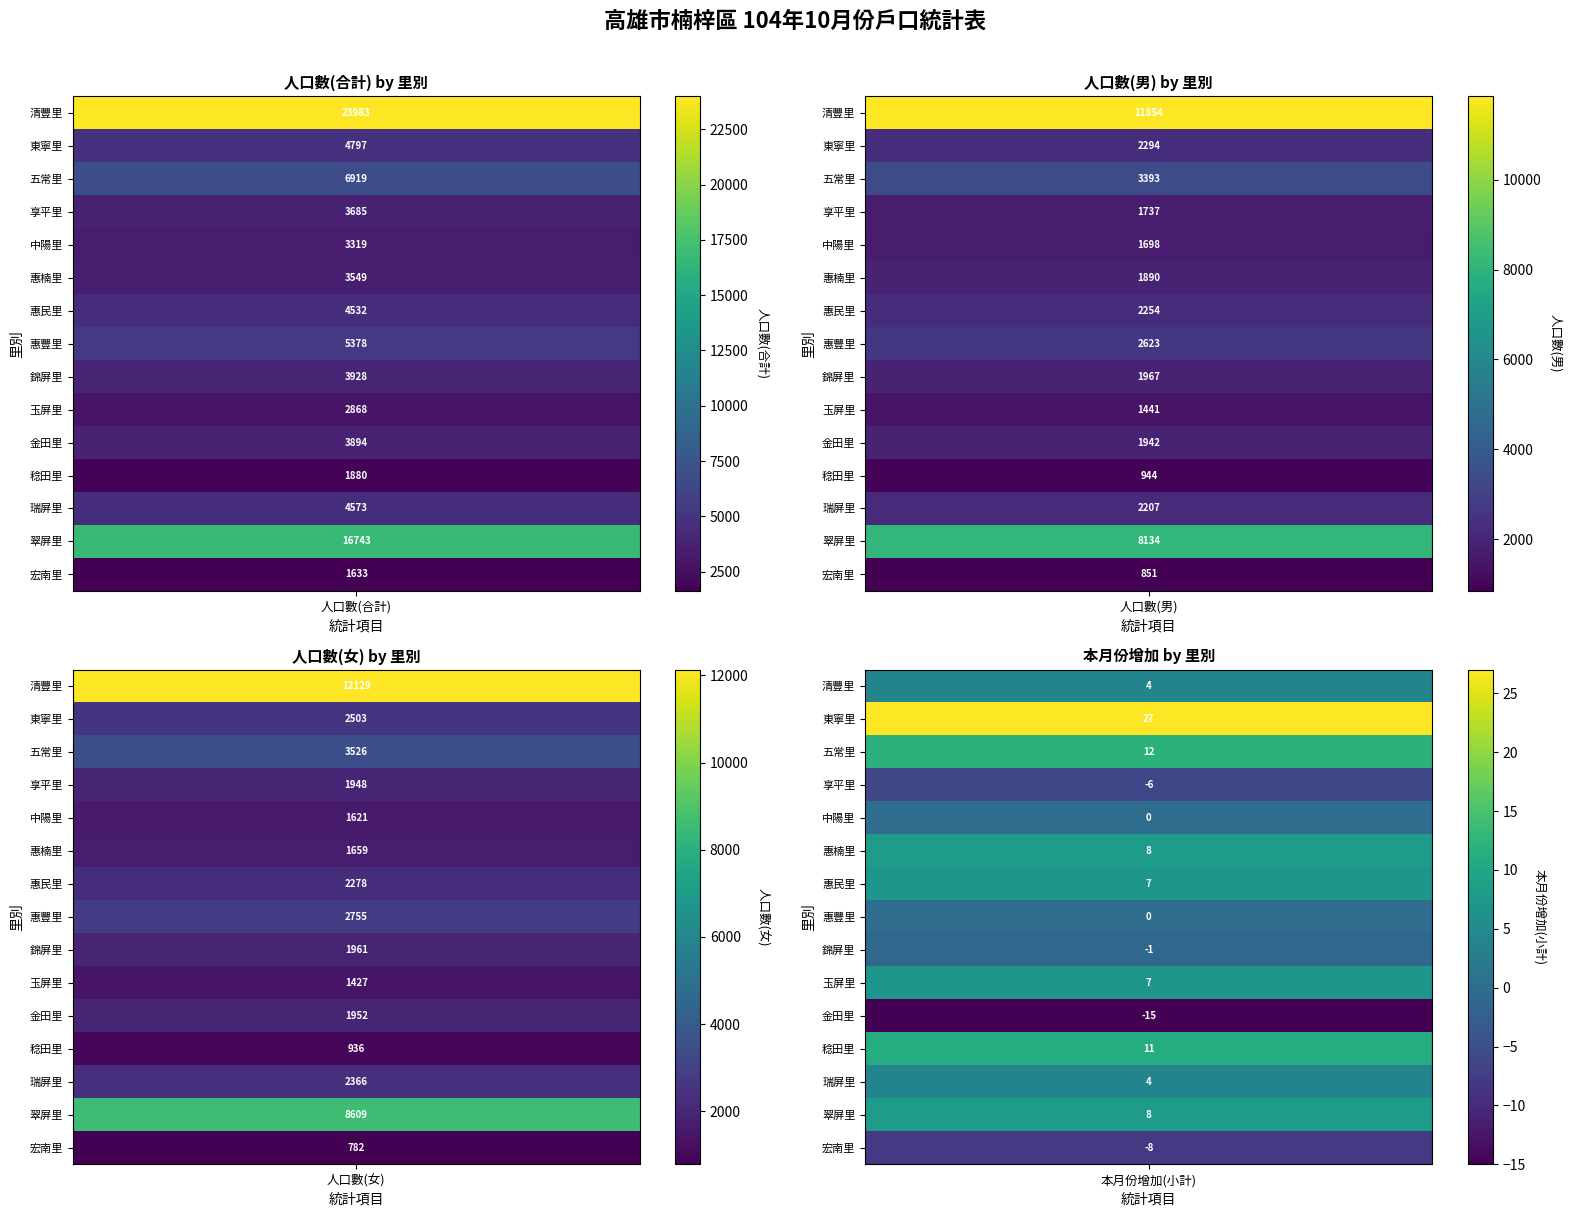

Which has a higher value, 人口數(男) or 人口數(女)?

人口數(女)